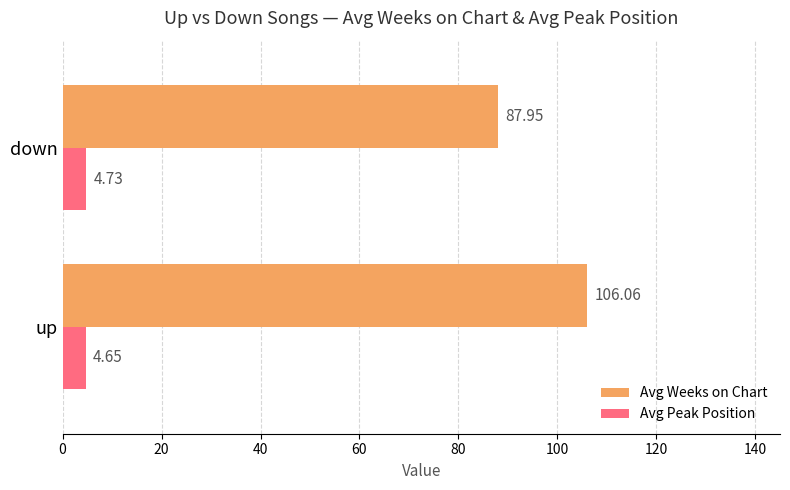

Where is Avg Weeks on Chart nearest to the value 97?

down